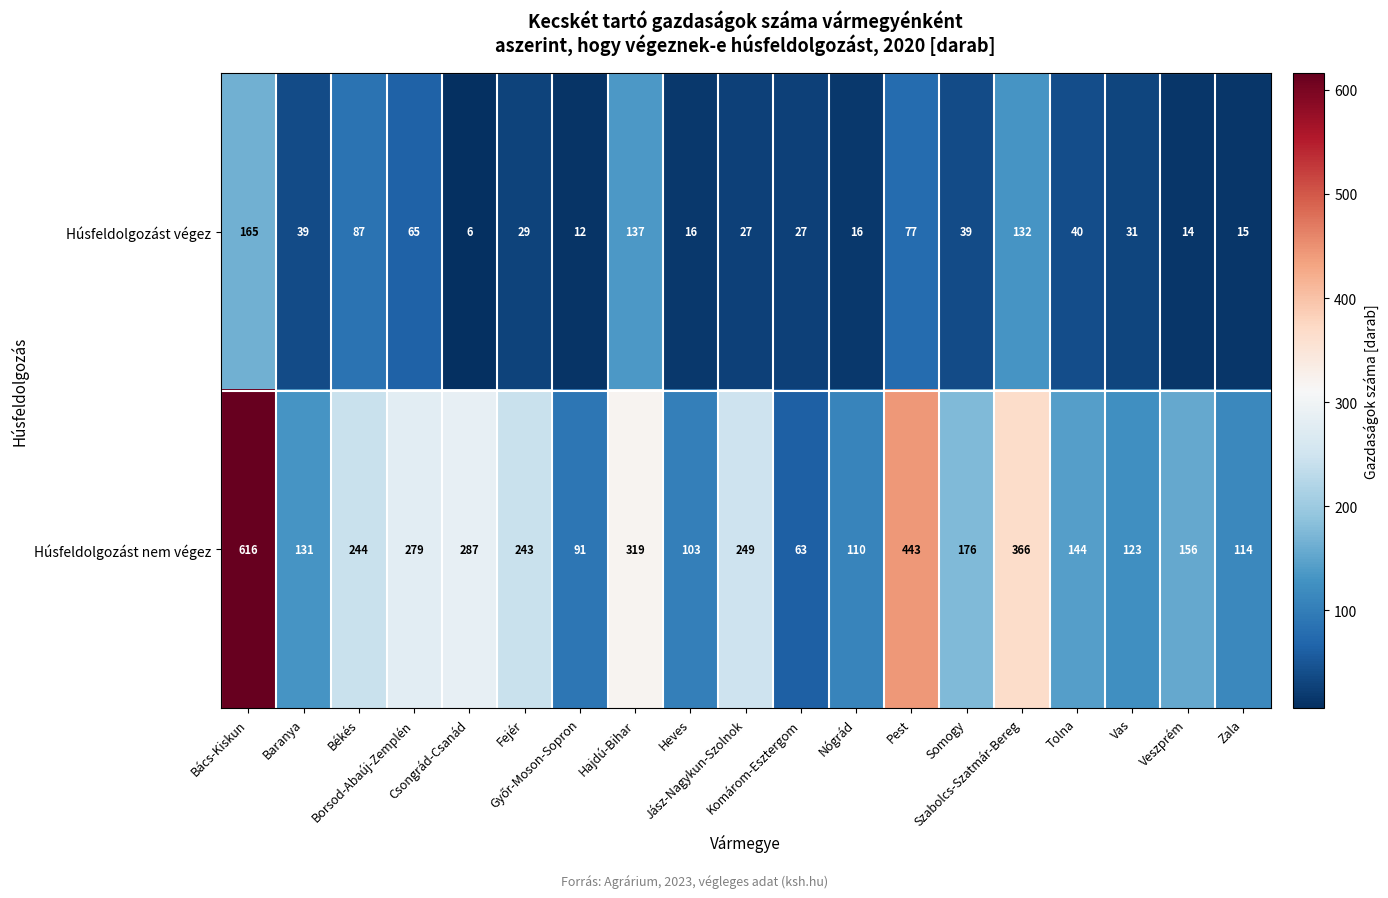

Which label corresponds to the largest value in the chart?

Bács-Kiskun